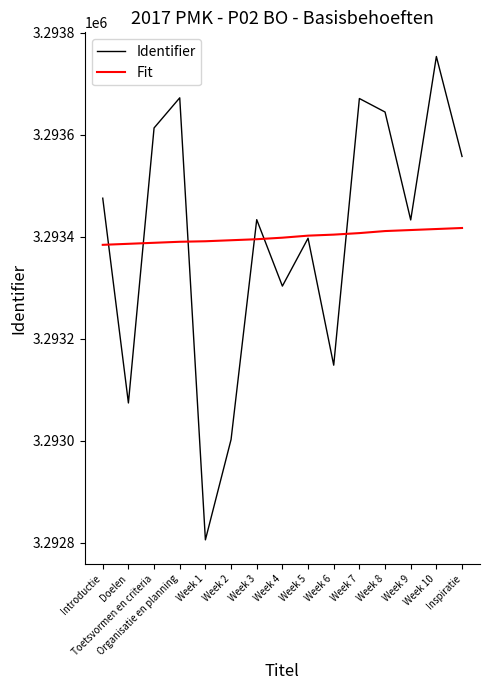

What value does the Fit series have at Doelen?

3293386.0